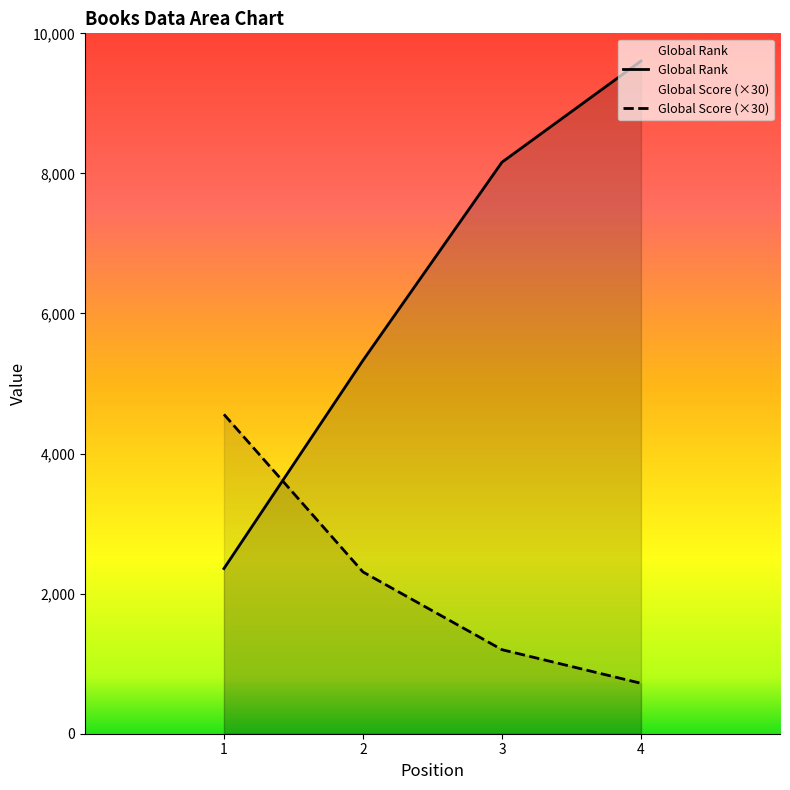

True or false: Global Score has more than 2 interior local peaks.

False